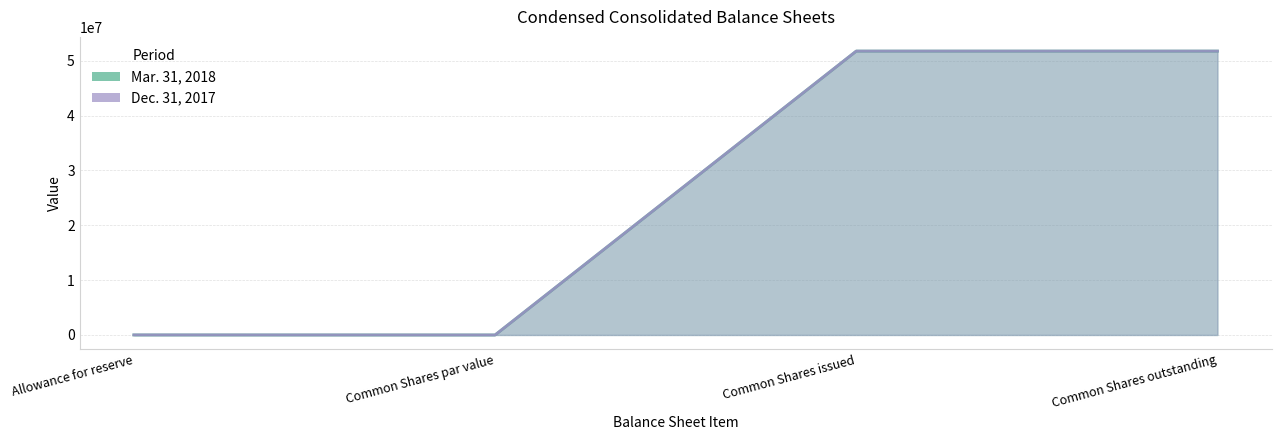

At which label is Mar. 31, 2018 closest to 25884212?

Allowance for reserve